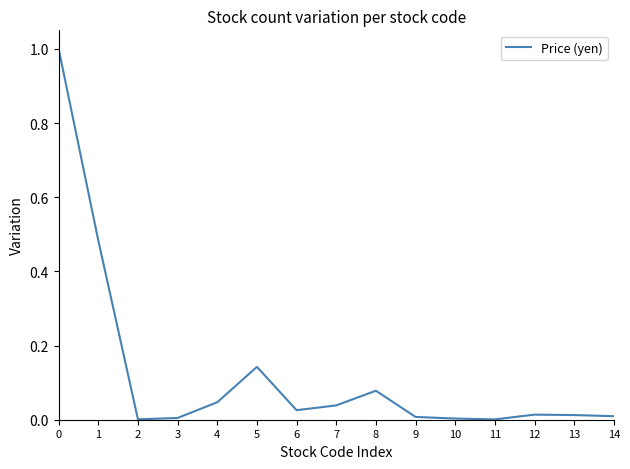

The chart shows a value of 0.0 at 11. True or false?

True